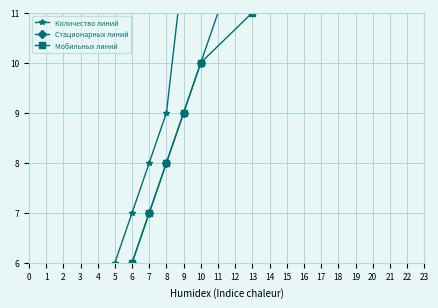

Is it true that Количество линий equals 14 at 19?

False